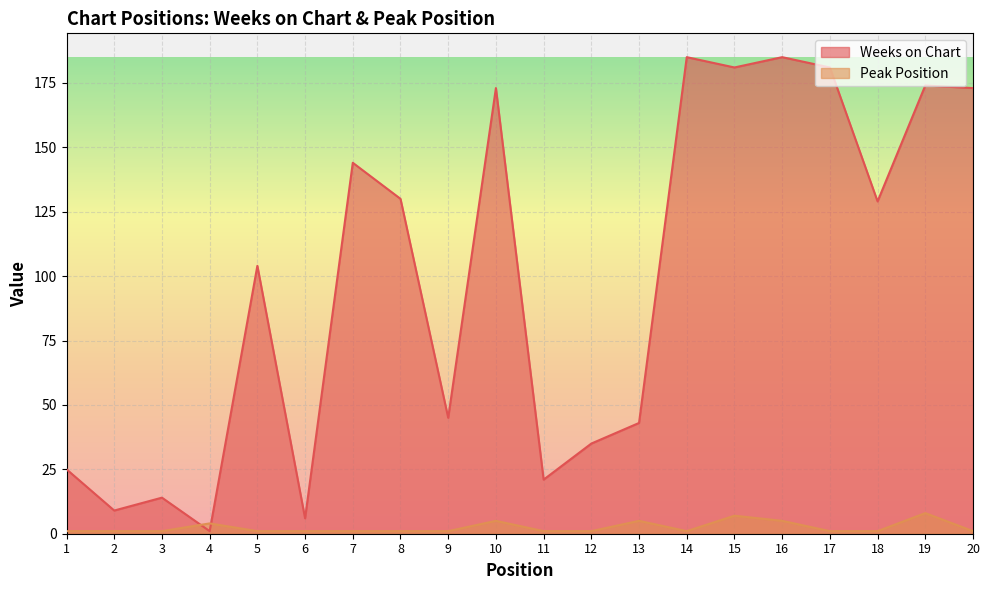

What value does the Peak Position series have at 8?

1